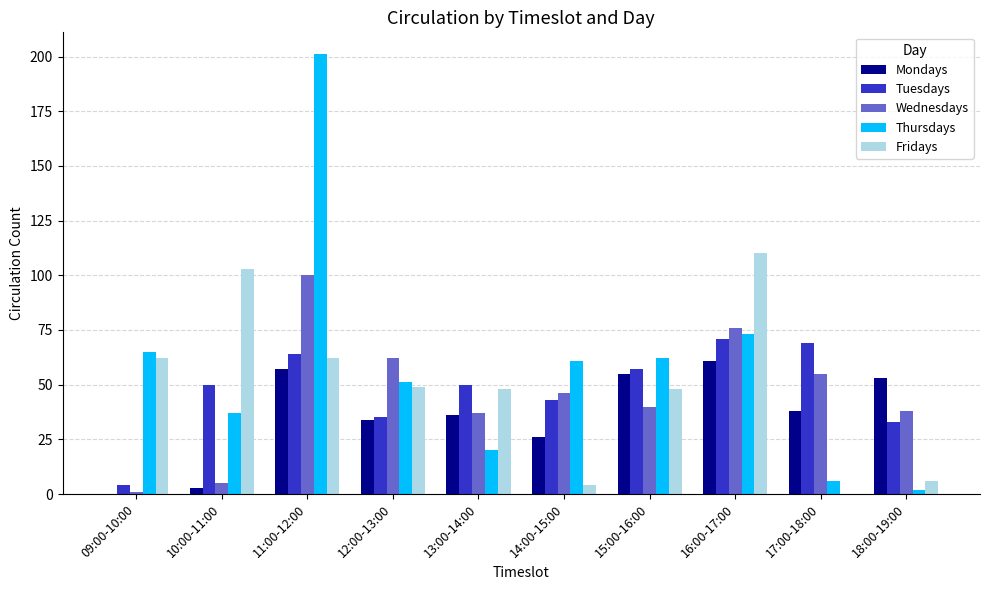

Is the value of Thursdays at 13:00-14:00 greater than the value of Wednesdays at 13:00-14:00?

No